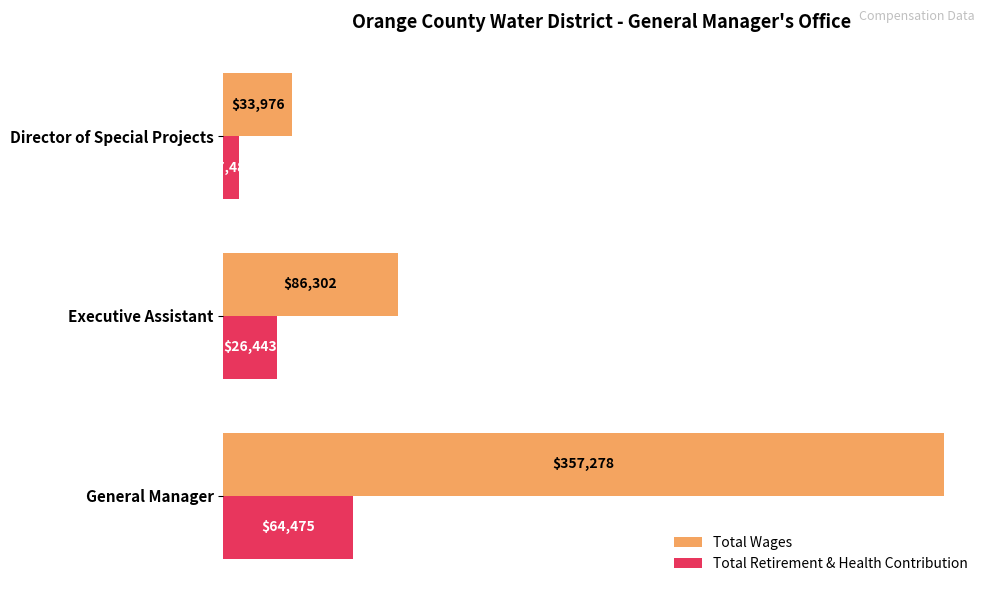

What is the average value of the Total Retirement & Health Contribution series?

32801